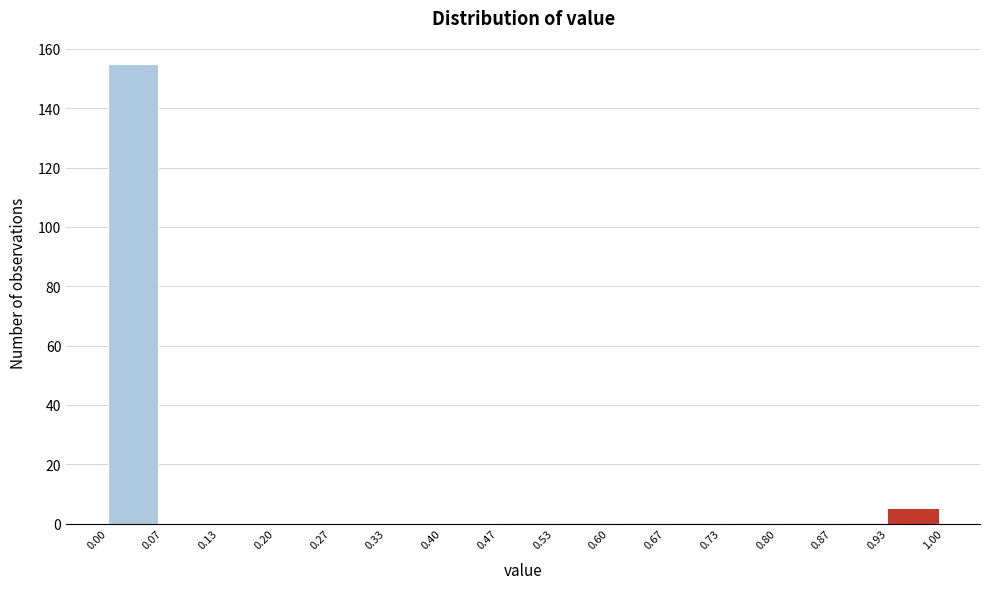

Reading left to right, list every bar in this chart as the range it spans on the x-axis followed by its height. The values are not printed on the chart, so give them approximately, as read against the axis.

0.00 to 0.07: 156
0.07 to 0.13: 0
0.13 to 0.20: 0
0.20 to 0.27: 0
0.27 to 0.33: 0
0.33 to 0.40: 0
0.40 to 0.47: 0
0.47 to 0.53: 0
0.53 to 0.60: 0
0.60 to 0.67: 0
0.67 to 0.73: 0
0.73 to 0.80: 0
0.80 to 0.87: 0
0.87 to 0.93: 0
0.93 to 1.00: 6